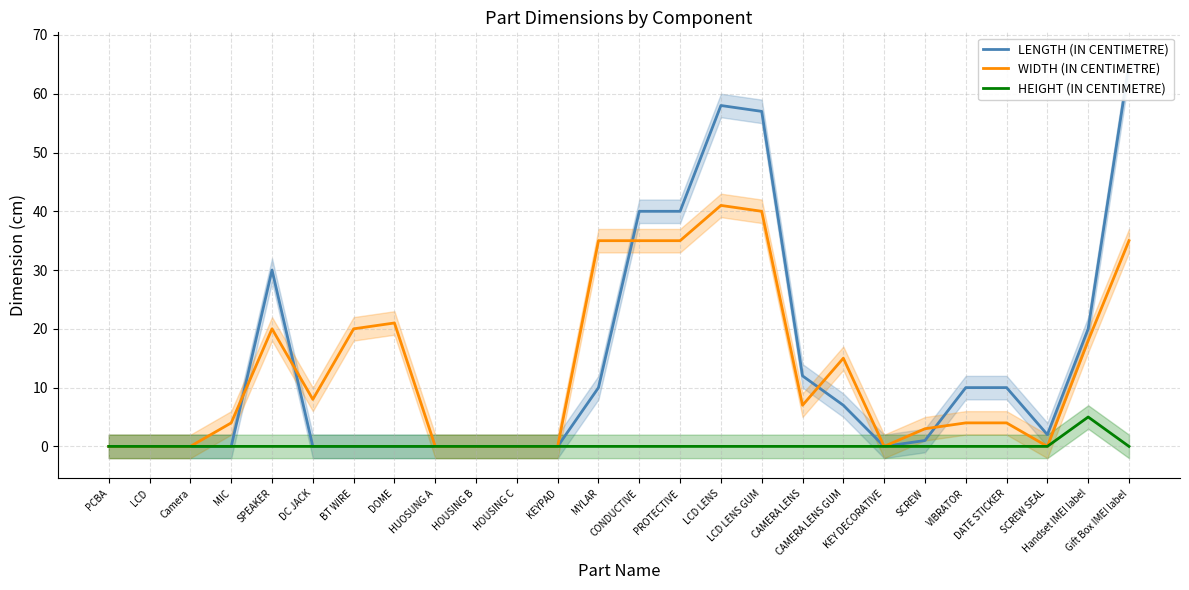

The WIDTH (IN CENTIMETRE) series shows 0 at PCBA. True or false?

True